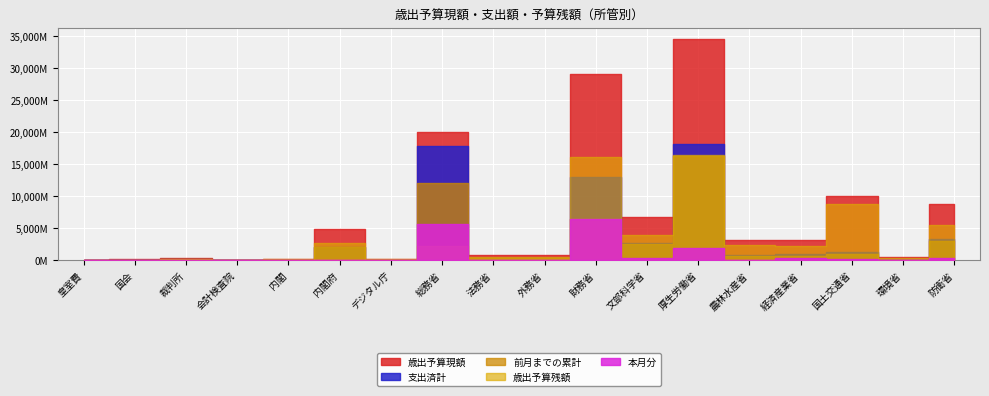

What value does the 歳出予算現額 series have at 内閣, to the nearest 100?

143313400